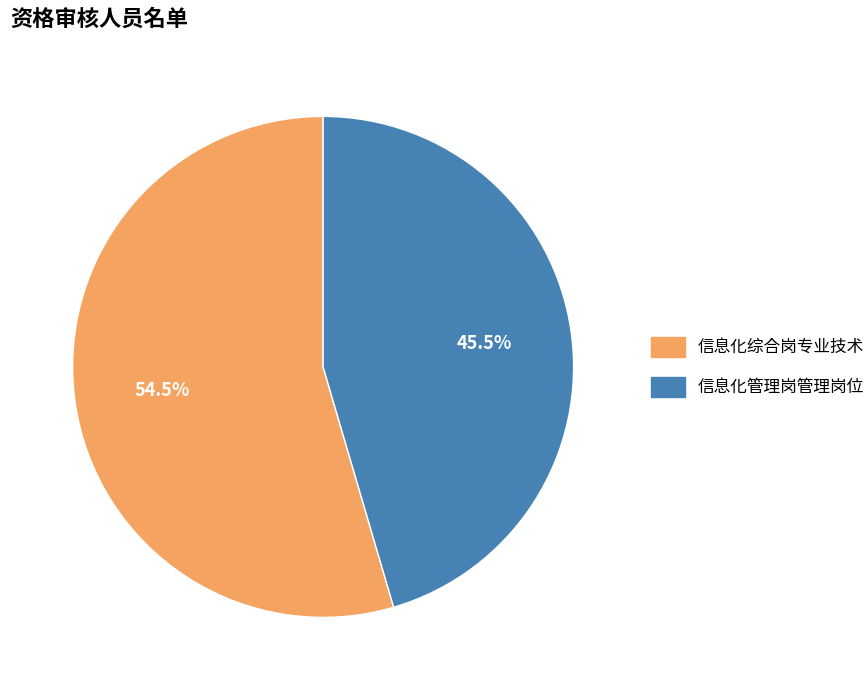

To the nearest percent, what is the difference between the 信息化综合岗专业技术岗位十二级 and 信息化管理岗管理岗位十级以上 slice percentages?

9%